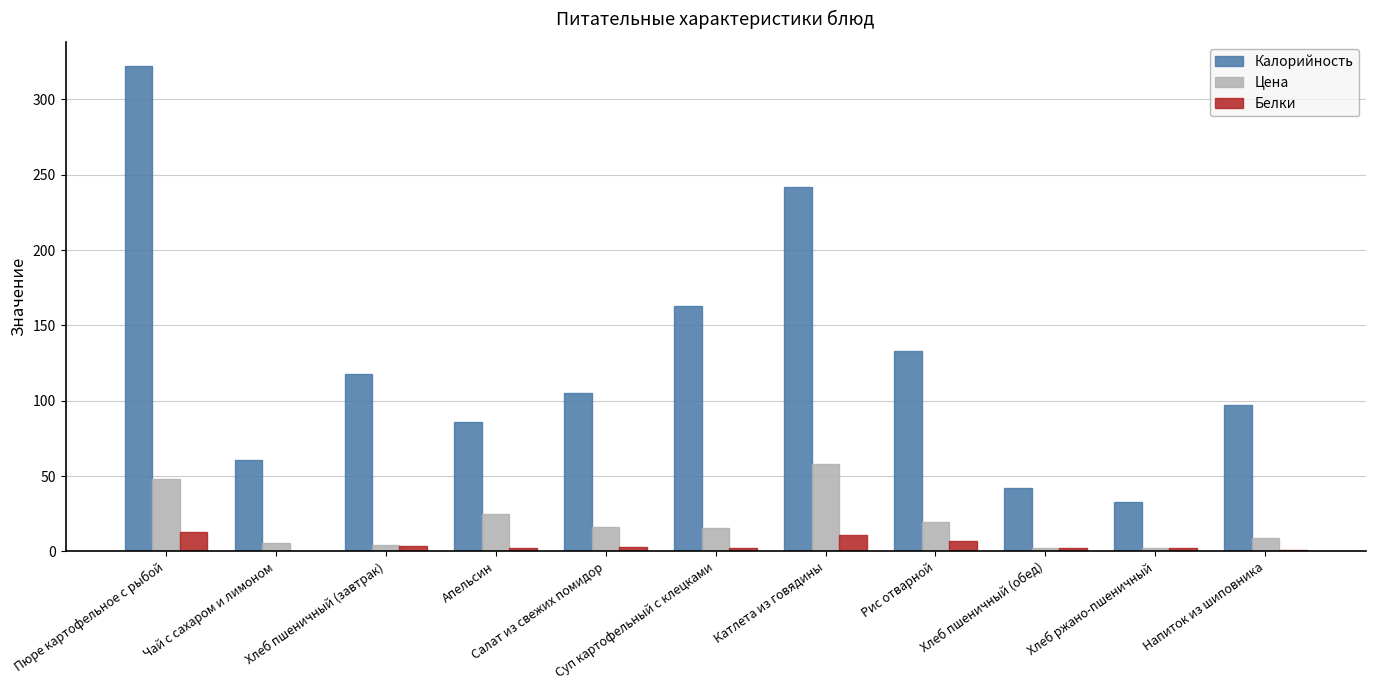

Which series has the largest total across all categories?

Калорийность